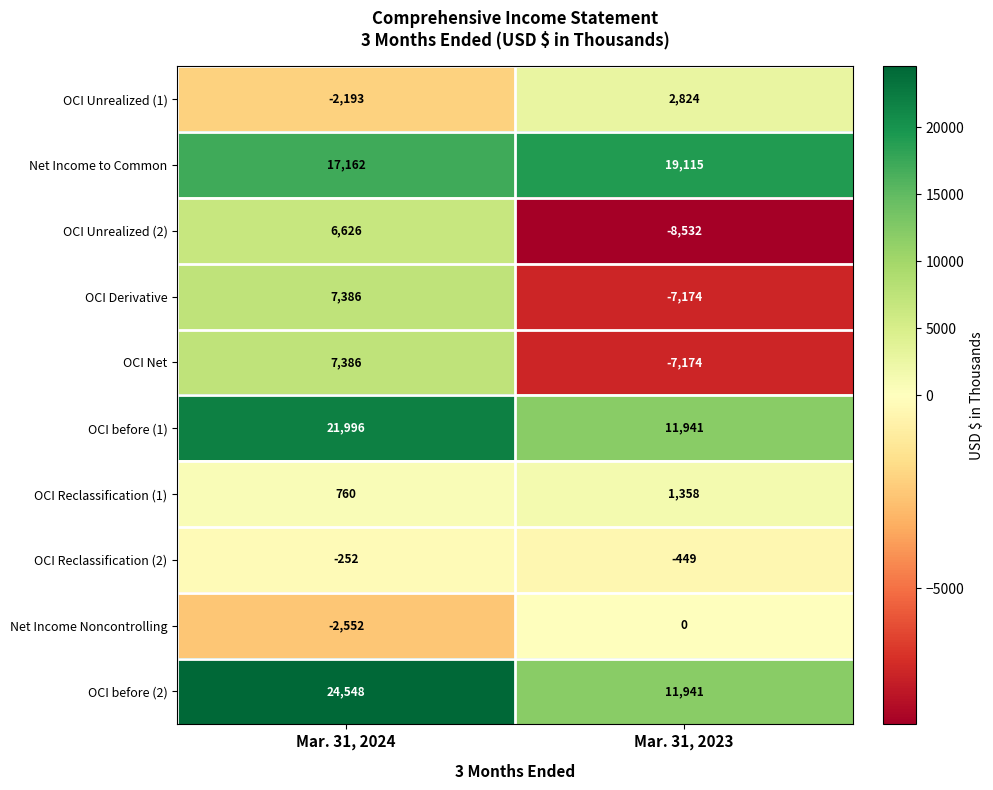

What is the total value across all series at Mar. 31, 2024?

80867